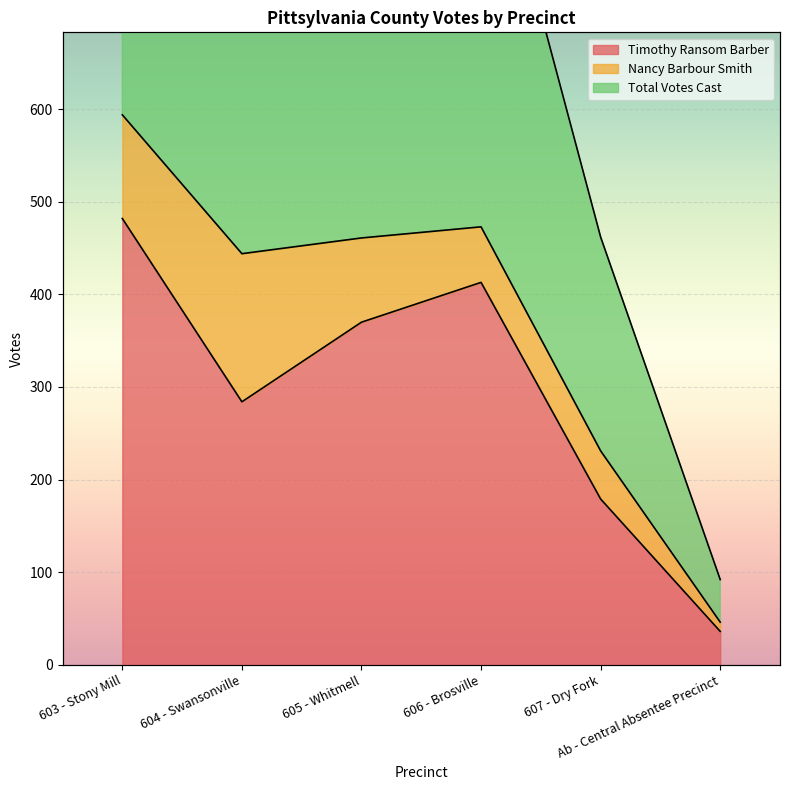

At which label does Timothy Ransom Barber reach its peak?

603 - Stony Mill